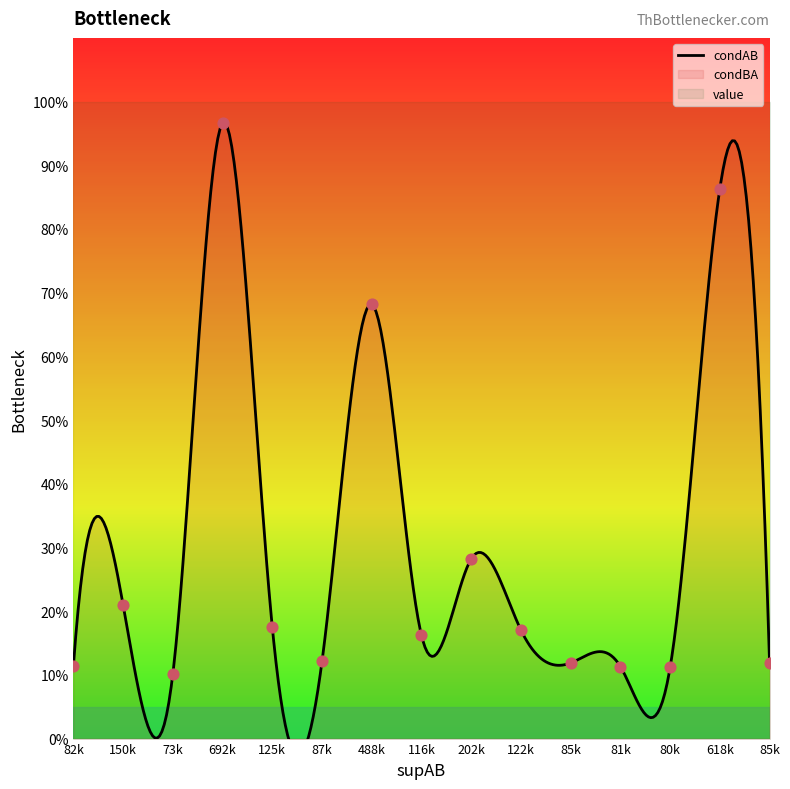

Is the value of condBA at 80 greater than the value of value at 82?

No